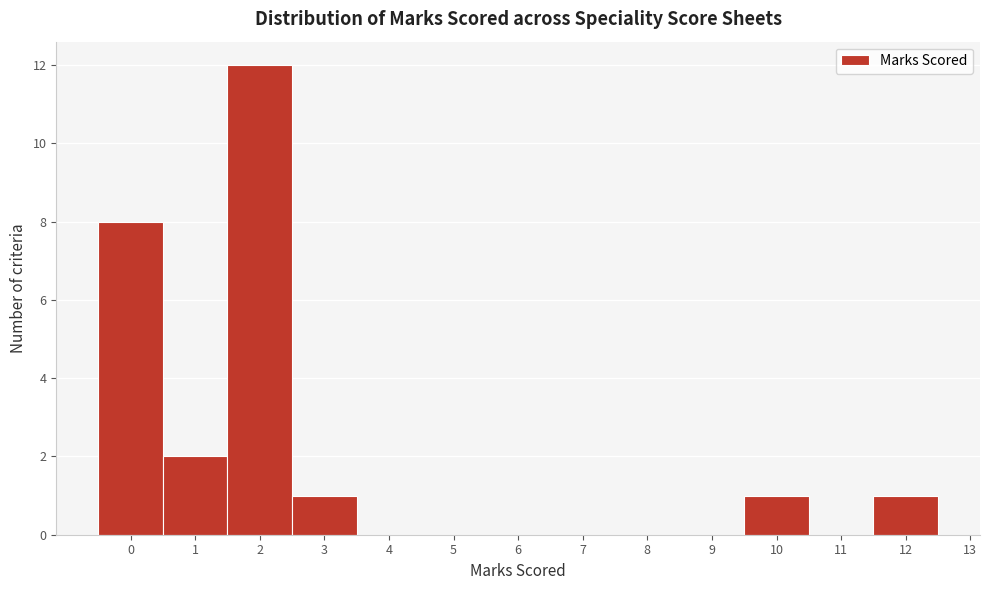

Reading left to right, transcribe this chart: for each bar, give the range it covers on the x-axis and its height. The values are not printed on the chart, so give them approximately, as read against the axis.

-0.5 to 0.5: 8
0.5 to 1.5: 2
1.5 to 2.5: 12
2.5 to 3.5: 1
3.5 to 4.5: 0
4.5 to 5.5: 0
5.5 to 6.5: 0
6.5 to 7.5: 0
7.5 to 8.5: 0
8.5 to 9.5: 0
9.5 to 10.5: 1
10.5 to 11.5: 0
11.5 to 12.5: 1